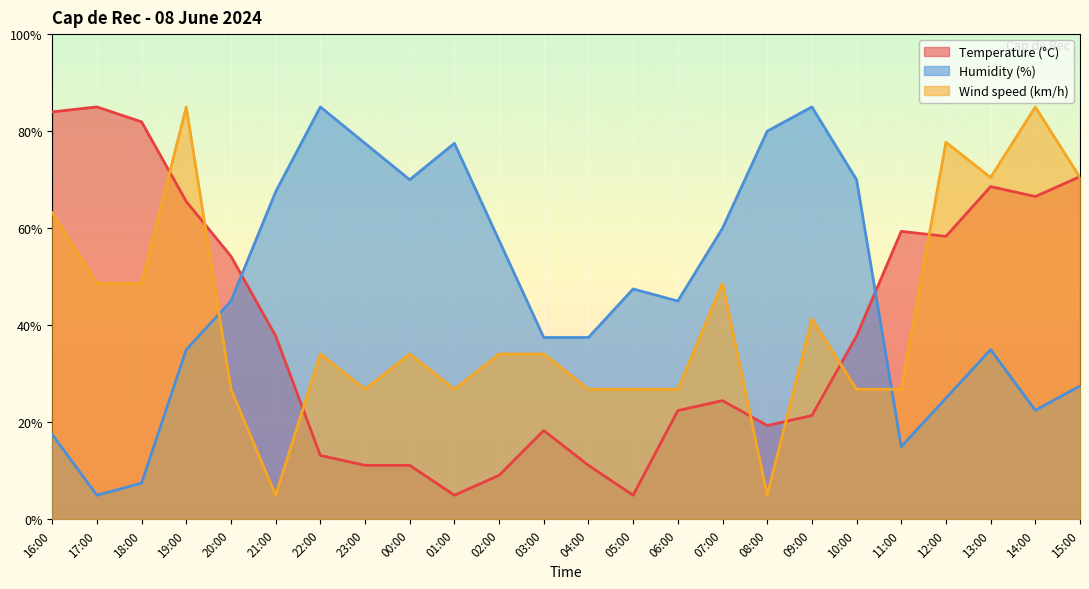

Rank the series by their maximum value, from highest to lowest.

Humidity (%), Wind speed (km/h), Temperature (°C)